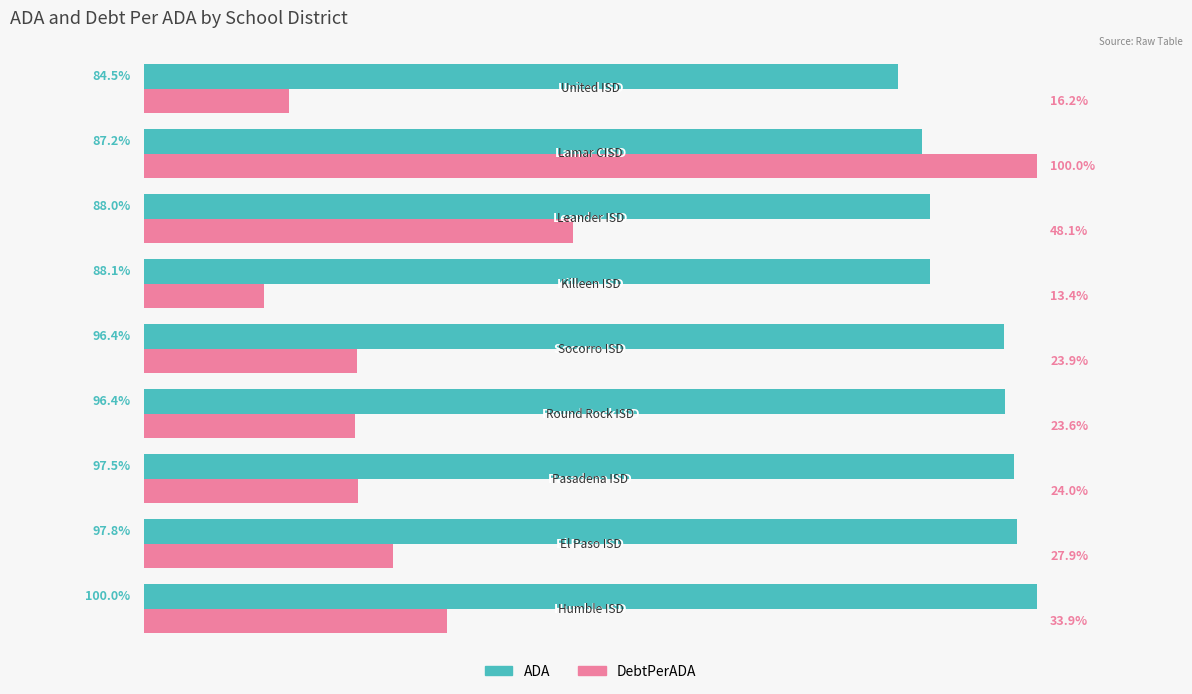

Which series has the widest spread of values?

DebtPerADA